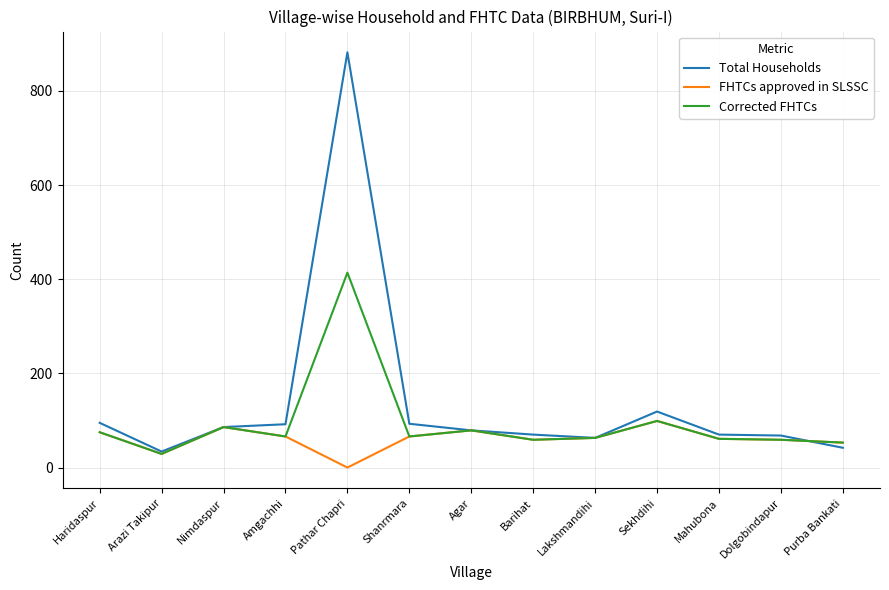

Where does the FHTCs approved in SLSSC series first go above 63?

Haridaspur